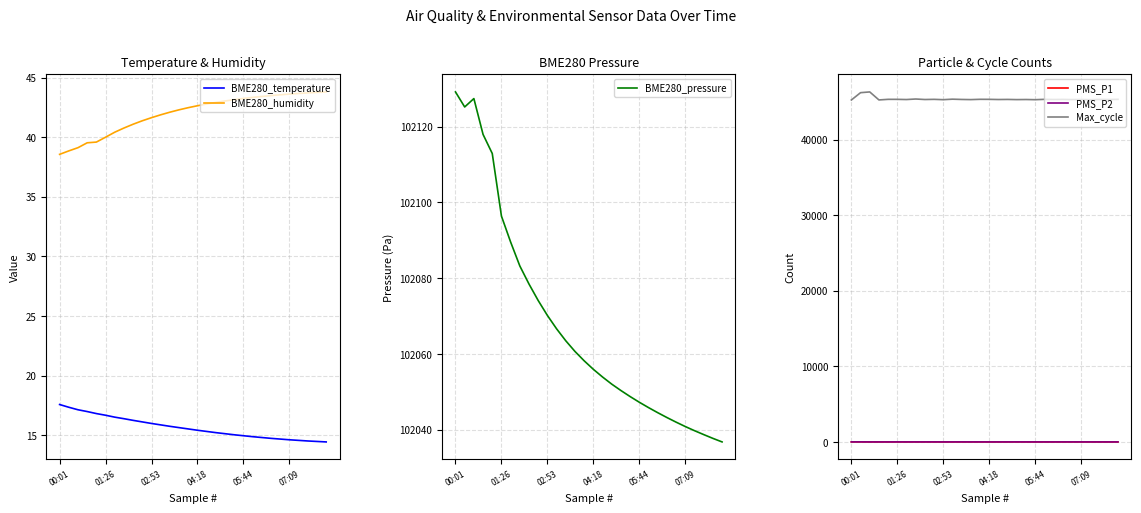

Between 7 and 21, which is larger?

7